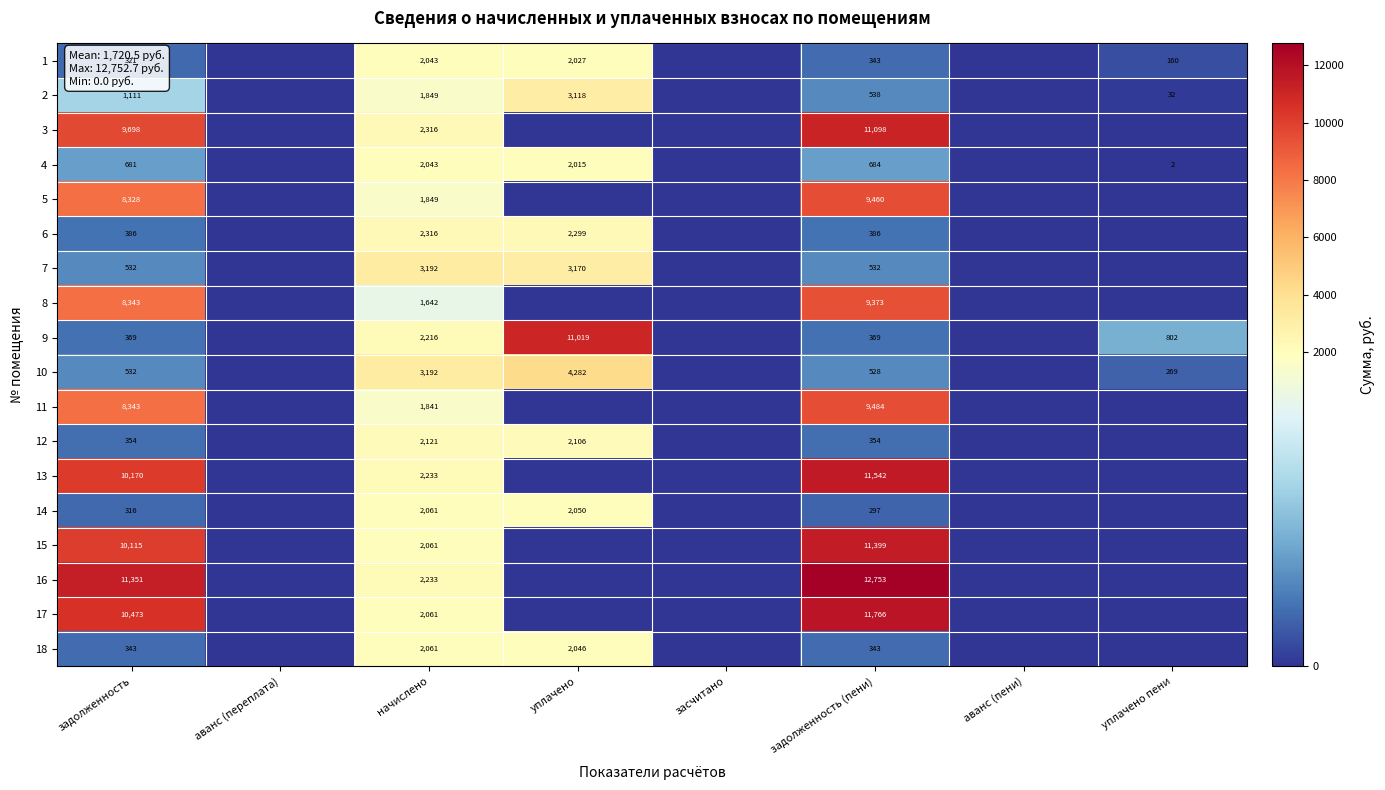

What is the sum of the 4 values at начислено and уплачено пени?

2045